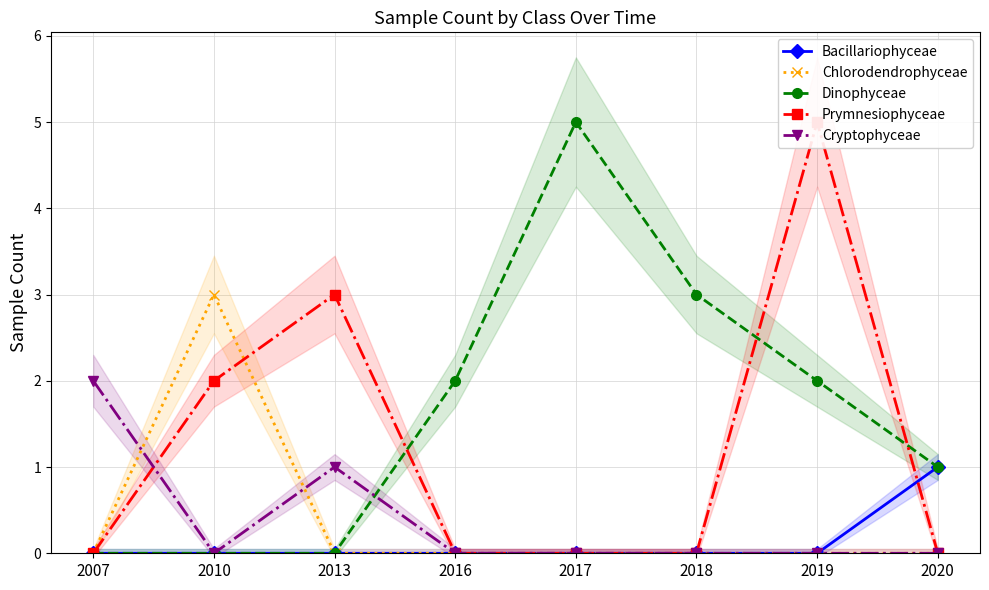

What is the difference between the maximum and minimum values in the Cryptophyceae series?

2